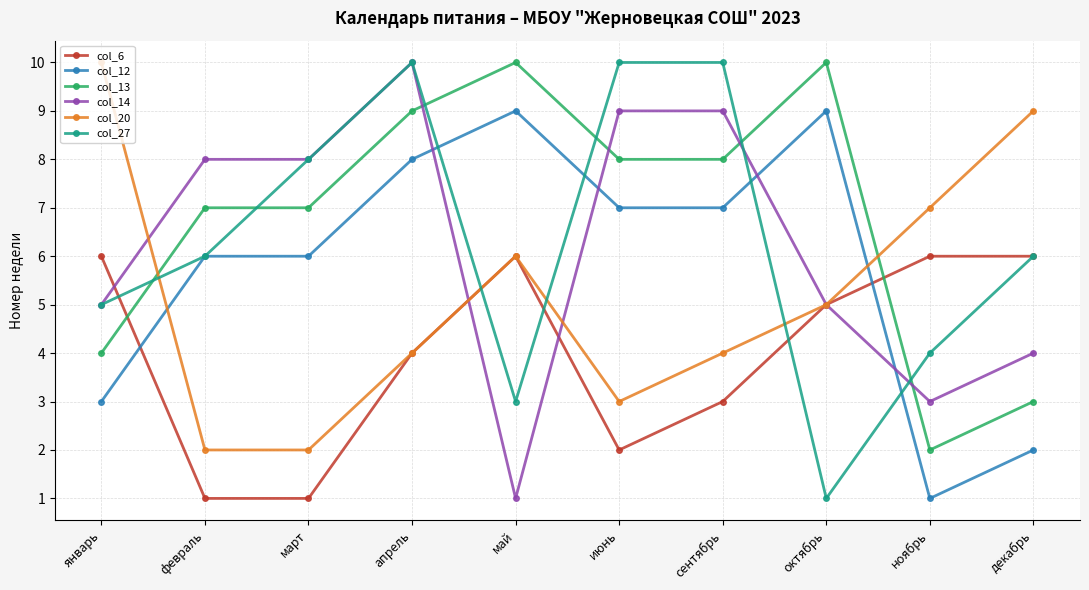

What is the difference between the maximum and minimum values in the col_14 series?

9